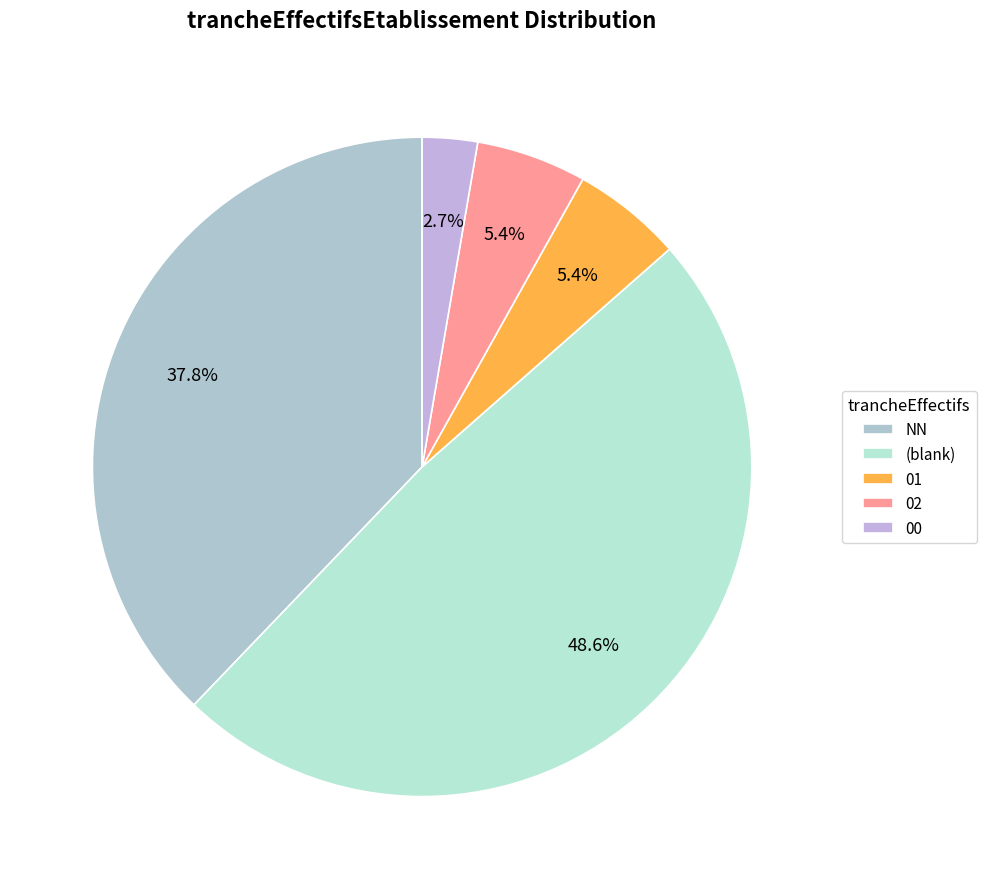

How many segments does this pie chart have?

5